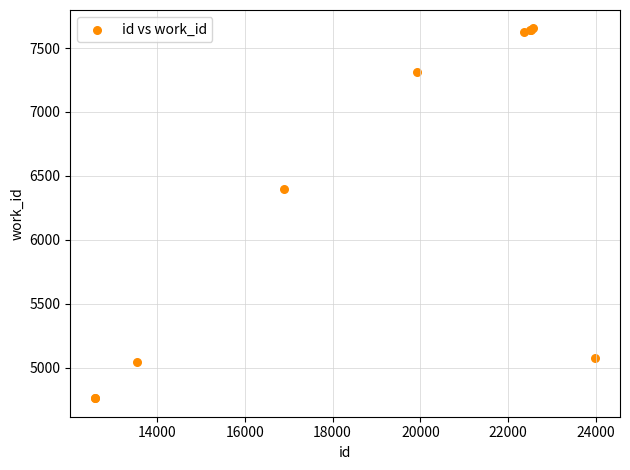

What Y value in the scatter plot is closest to 6207?

6397